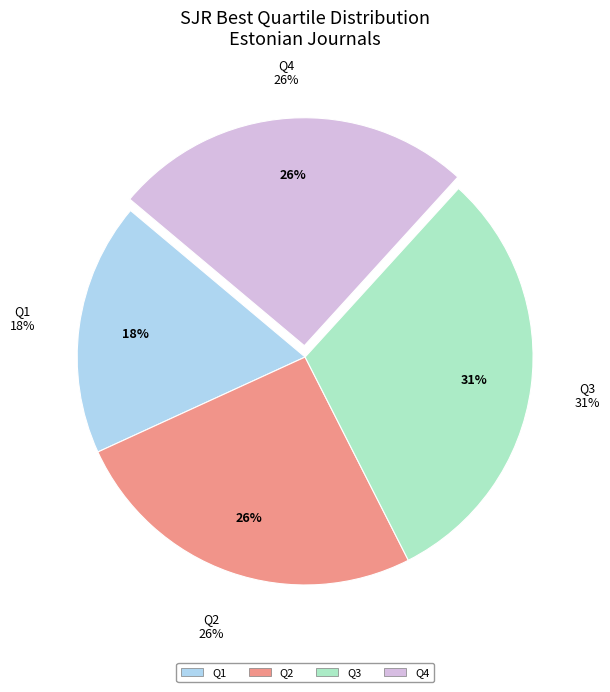

How many slices are in this pie chart?

4